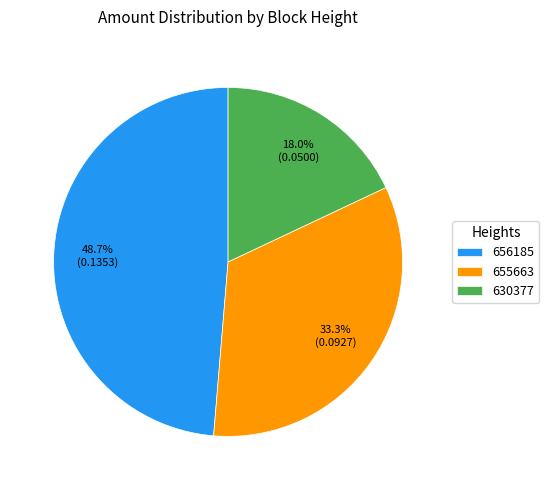

Is it true that 655663 is 39% of the pie?

False